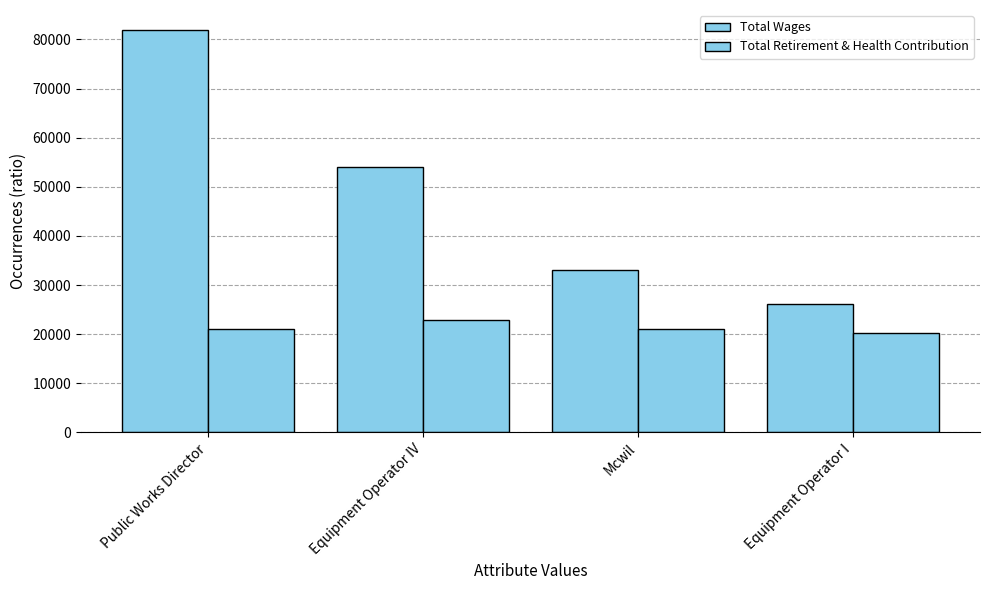

At which category does the chart reach its minimum across all series?

Equipment Operator I